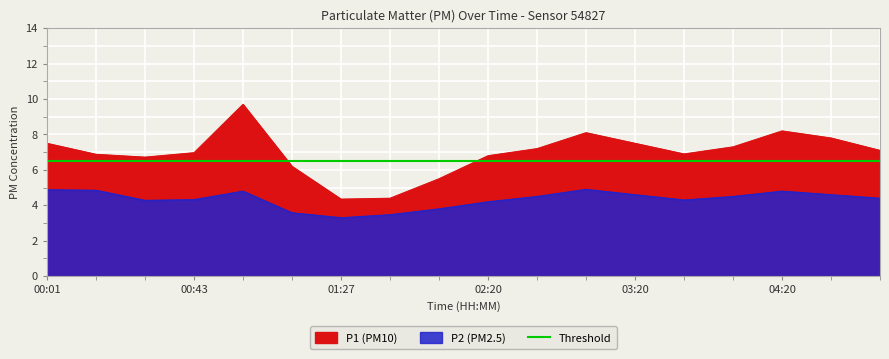

Is it true that P1 equals 4.4 at 02:40?

False